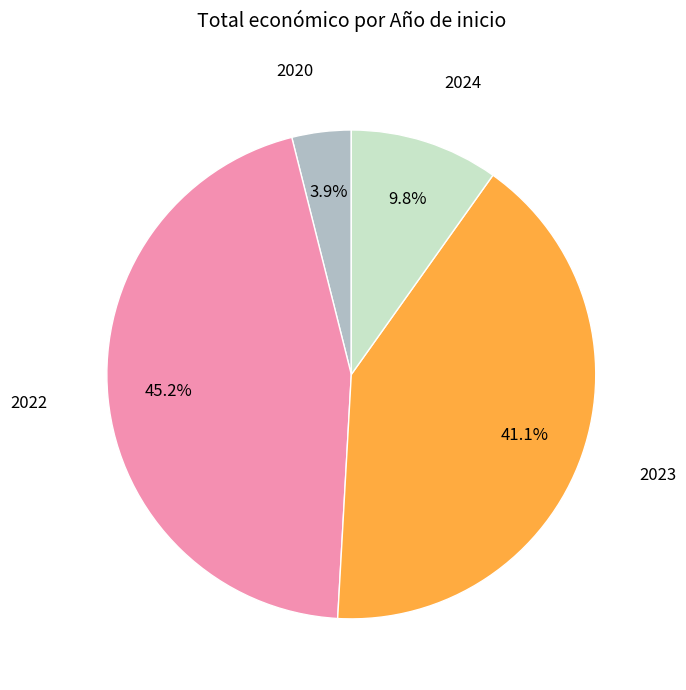

Does any single category account for the majority?

No